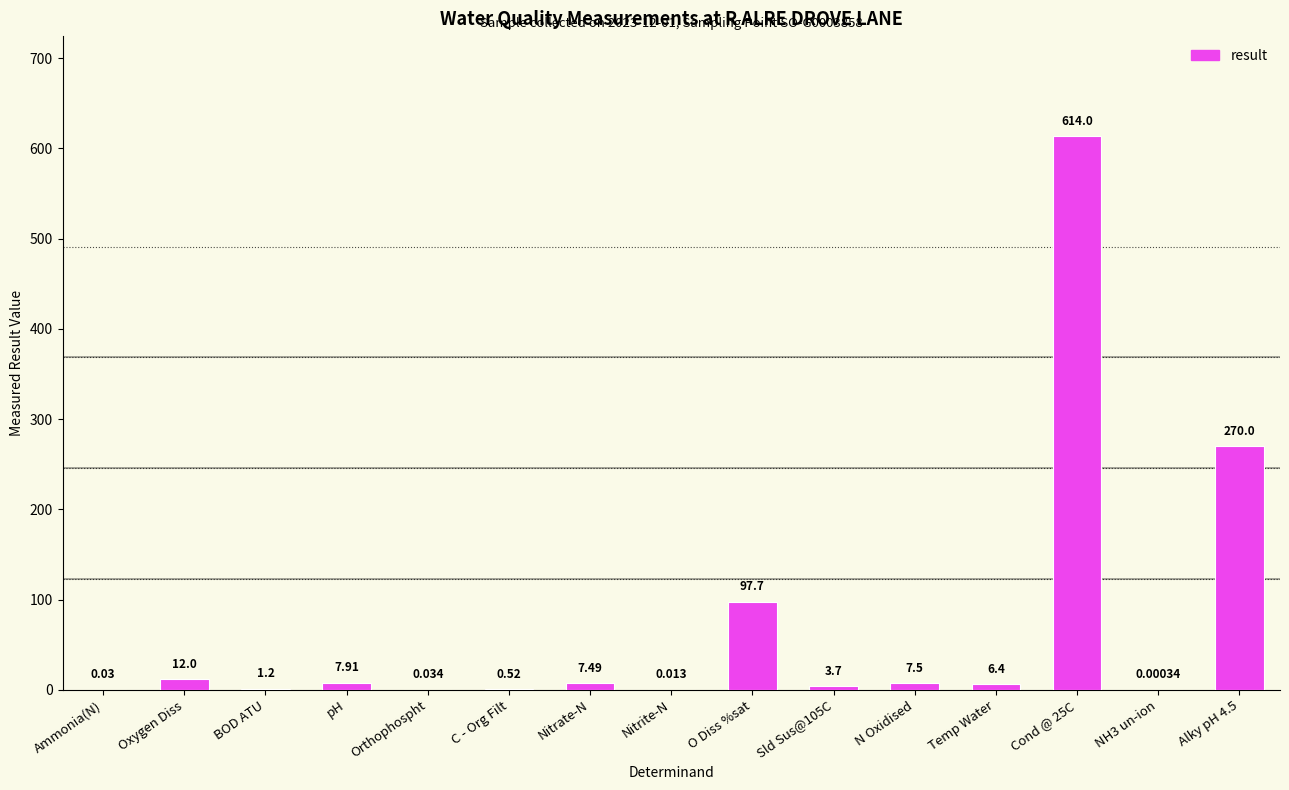

What is the change in value from O Diss %sat to Alky pH 4.5?

+172.3